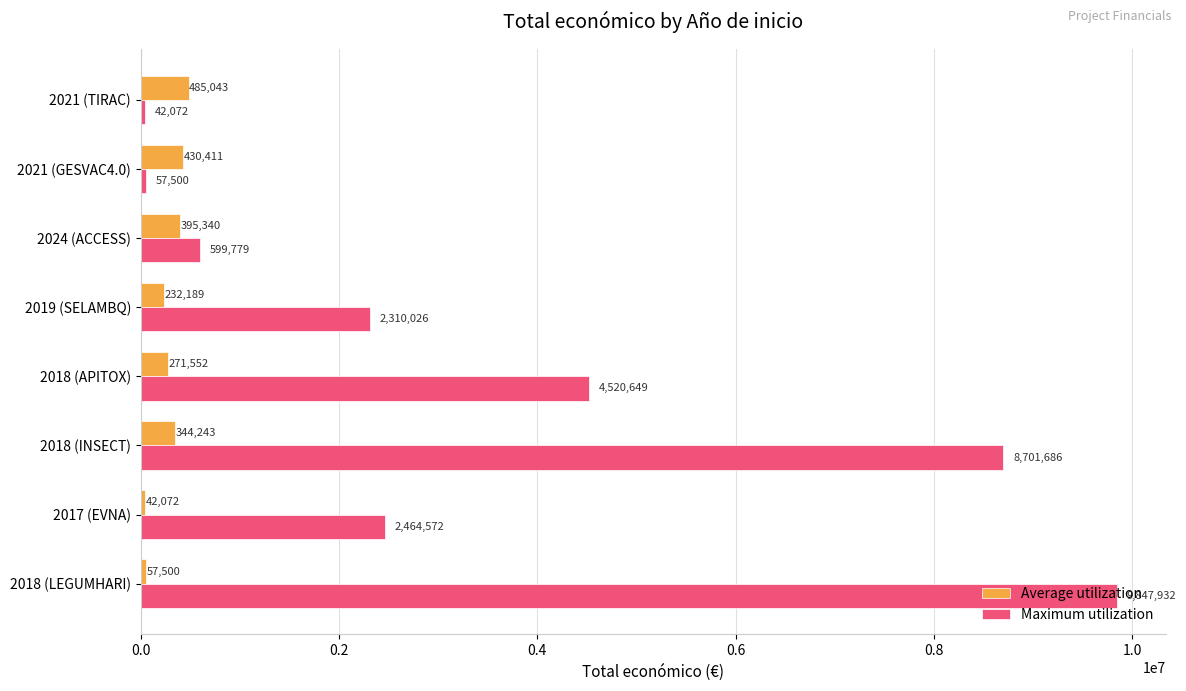

What is the difference between the maximum and minimum values in the Average utilization series?

442971